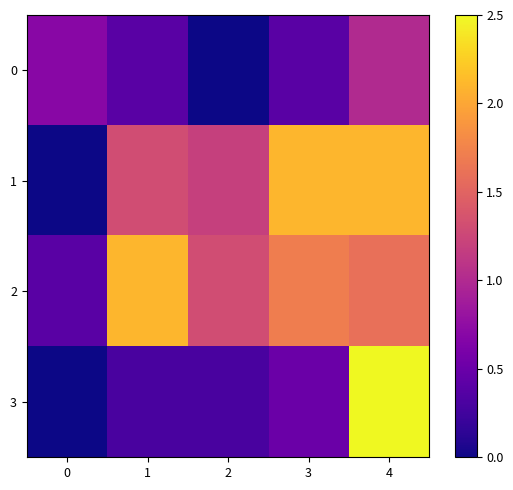

What is the spread (max minus min) of values at 1?

1.8